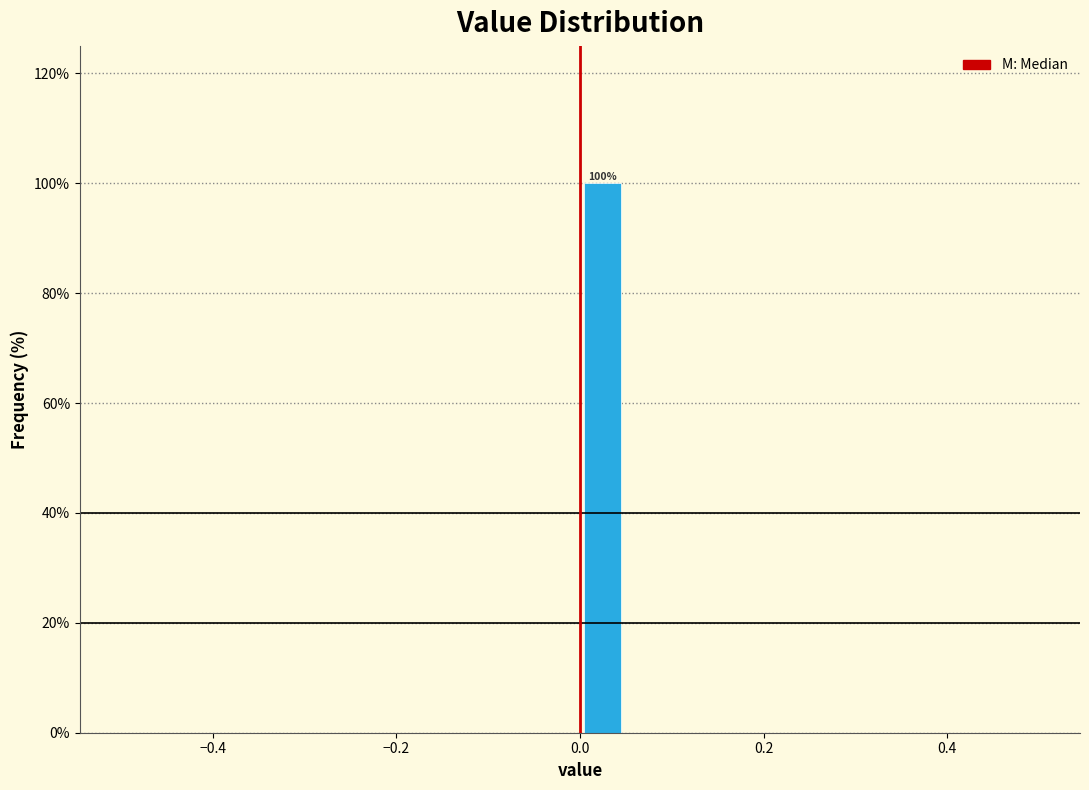

Read against the x-axis, roughly where is the centre of the tallest bar?

0.02